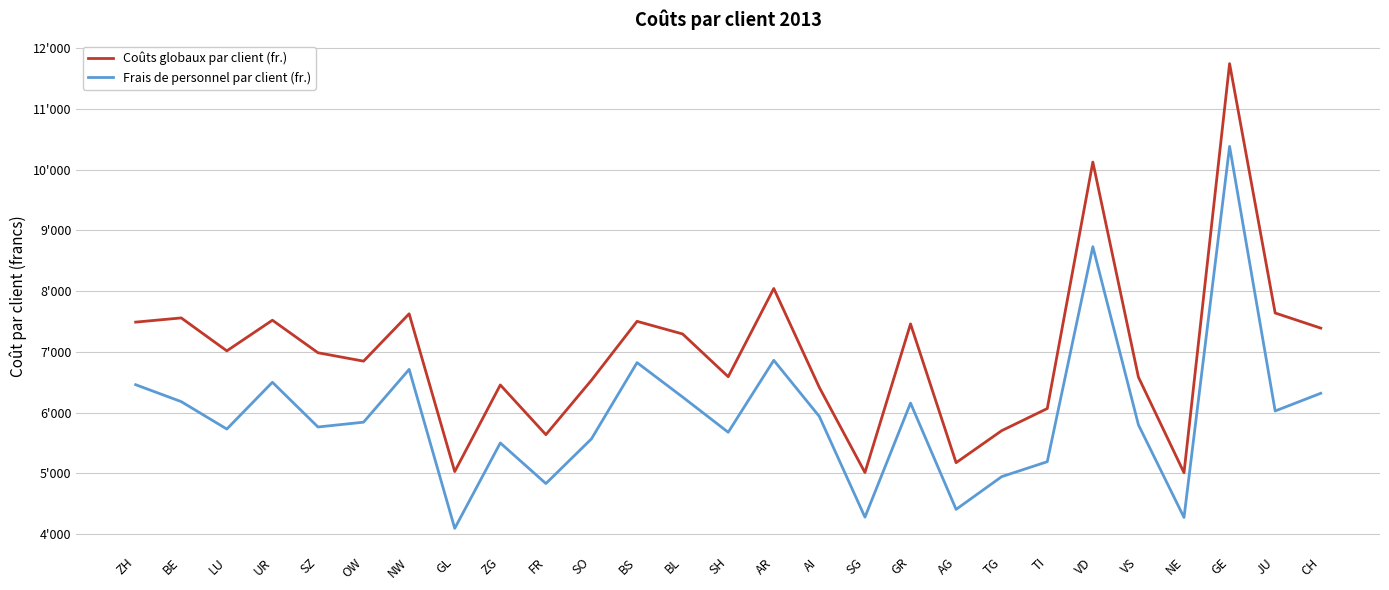

At which category does the chart reach its peak across all series?

GE